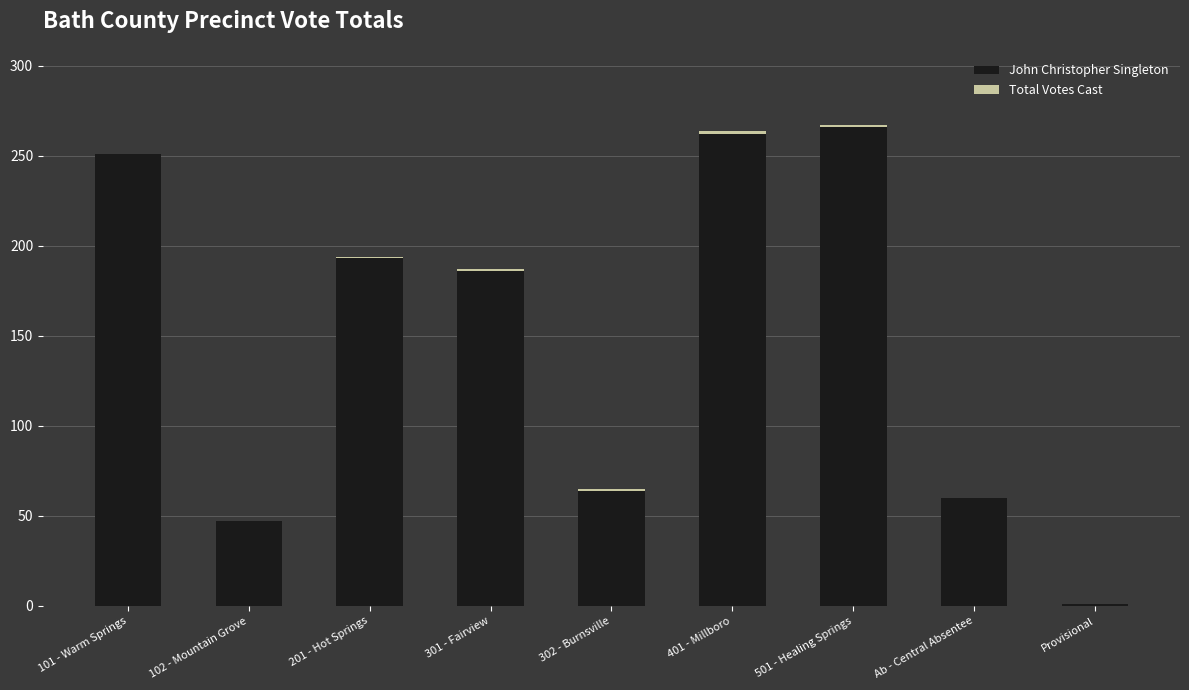

Does the chart contain stacked bars?

Yes